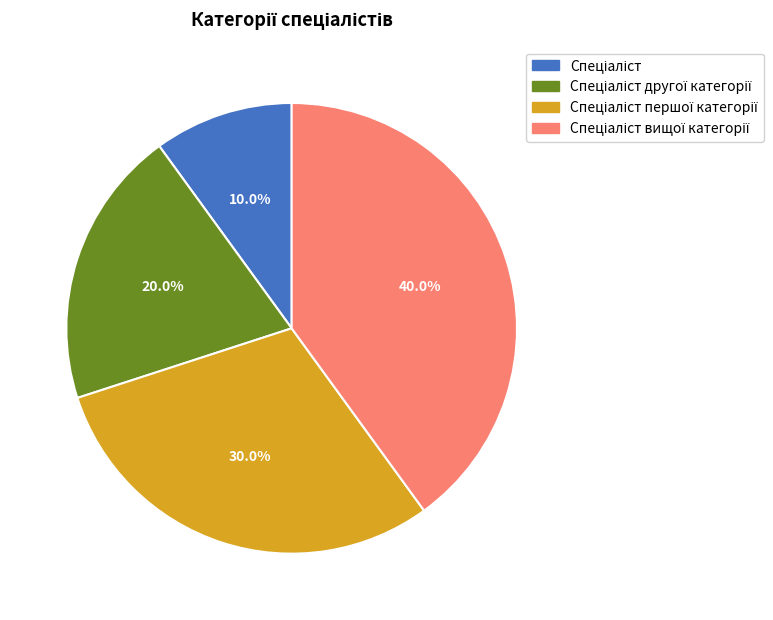

Is there any slice that represents more than half of the pie?

No